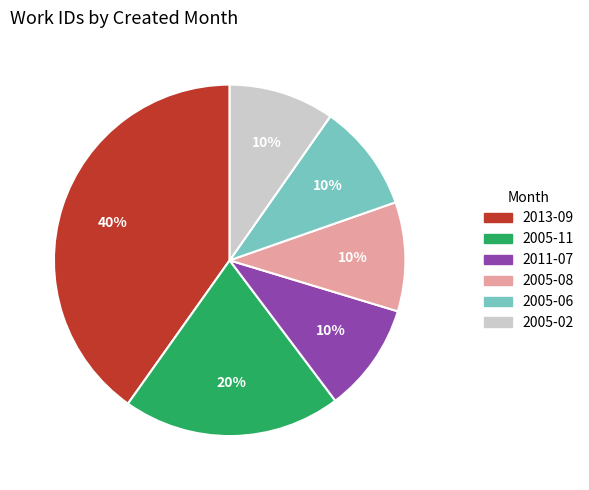

To the nearest percent, what is the average slice percentage?

17%